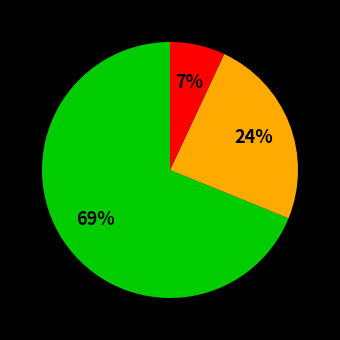

To the nearest percent, what is the difference between the largest and smallest slice percentages?

62%